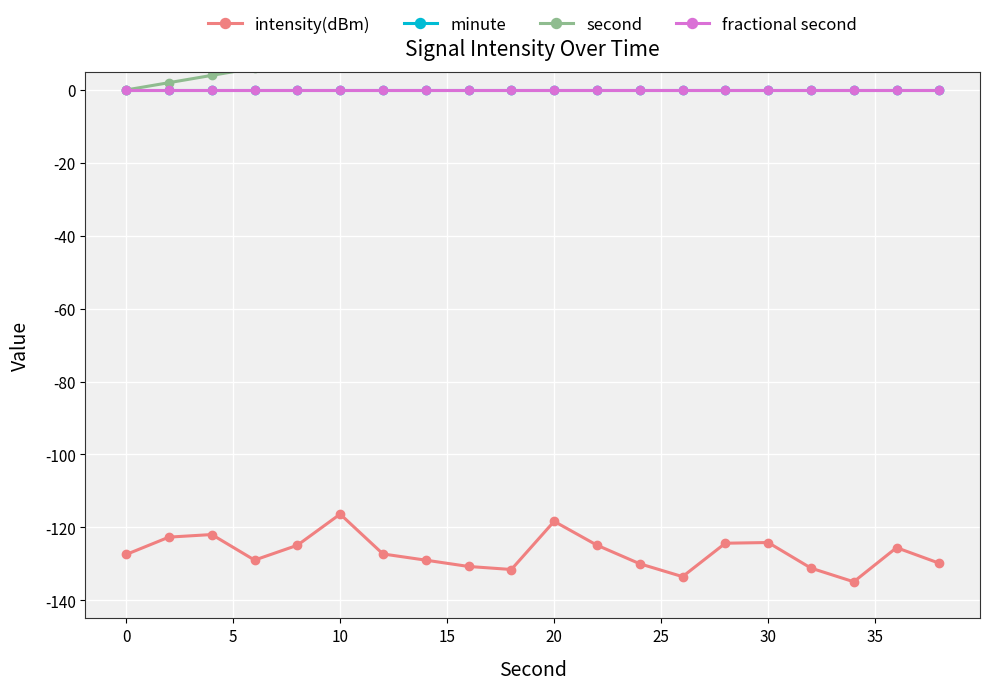

True or false: fractional second has more than 0 points higher than both neighbors.

False